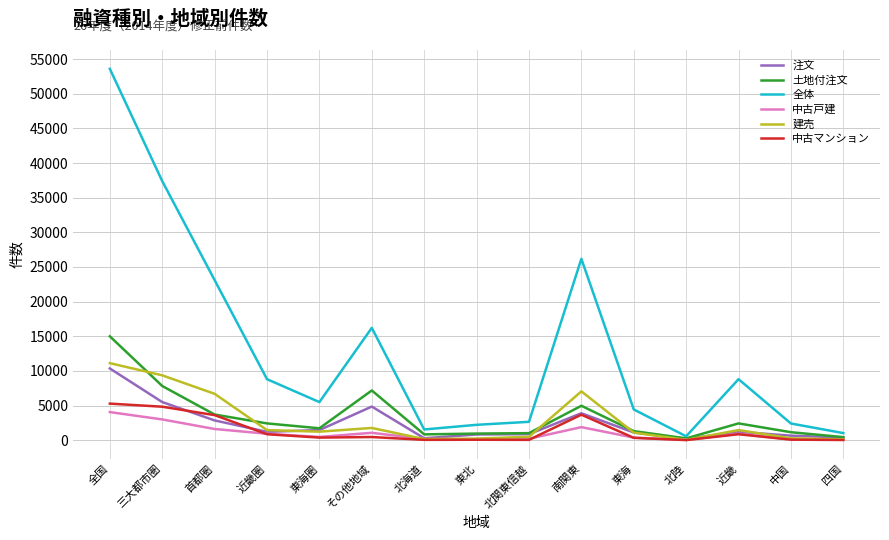

What is the sum of the 建売 values at 近畿圏 and 首都圏?

8134